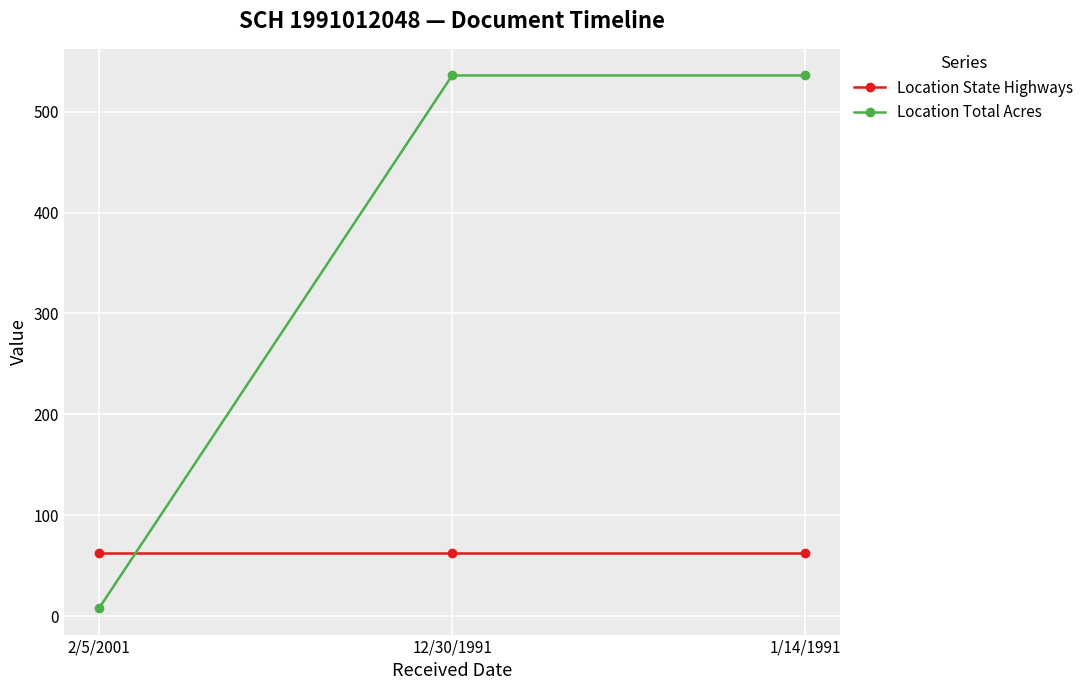

What is the maximum value for Location State Highways?

62